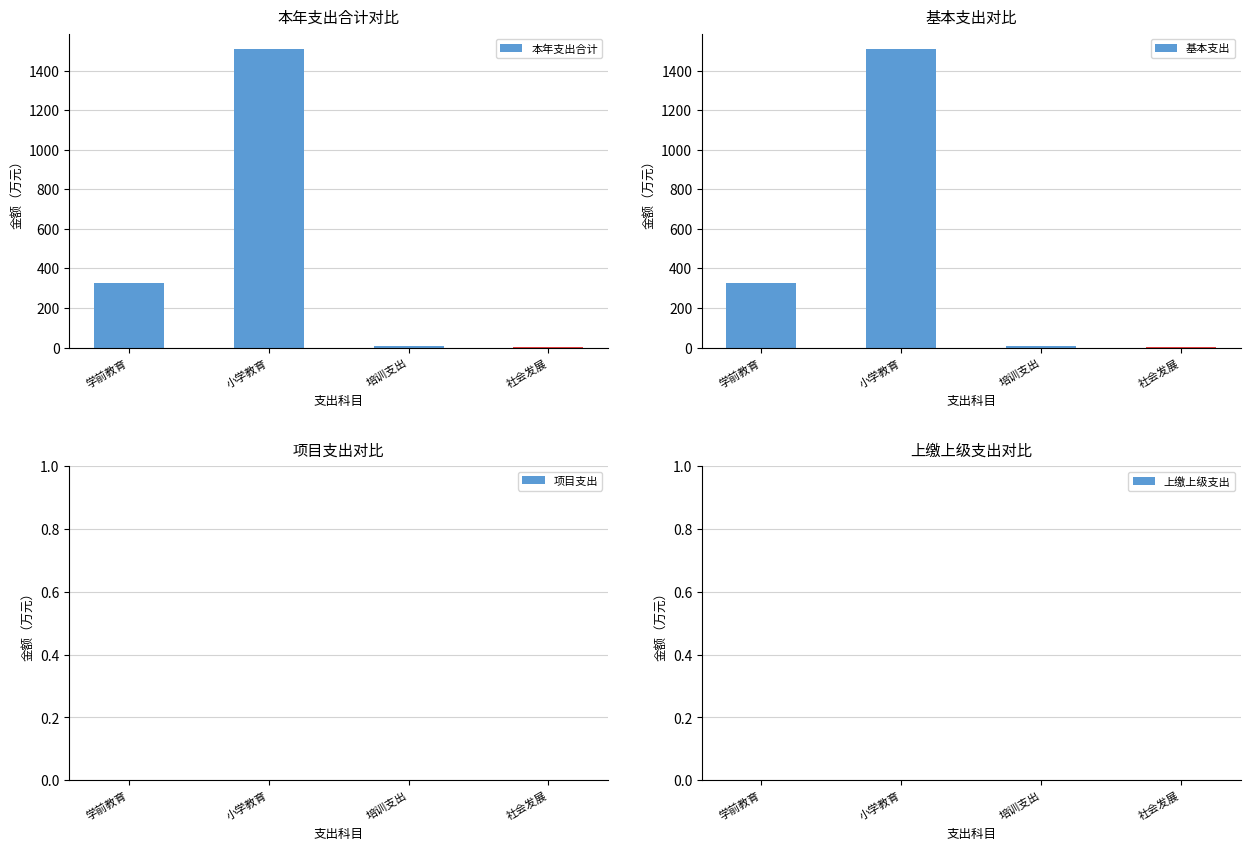

What is the label of the 1st bar from the right?

社会发展